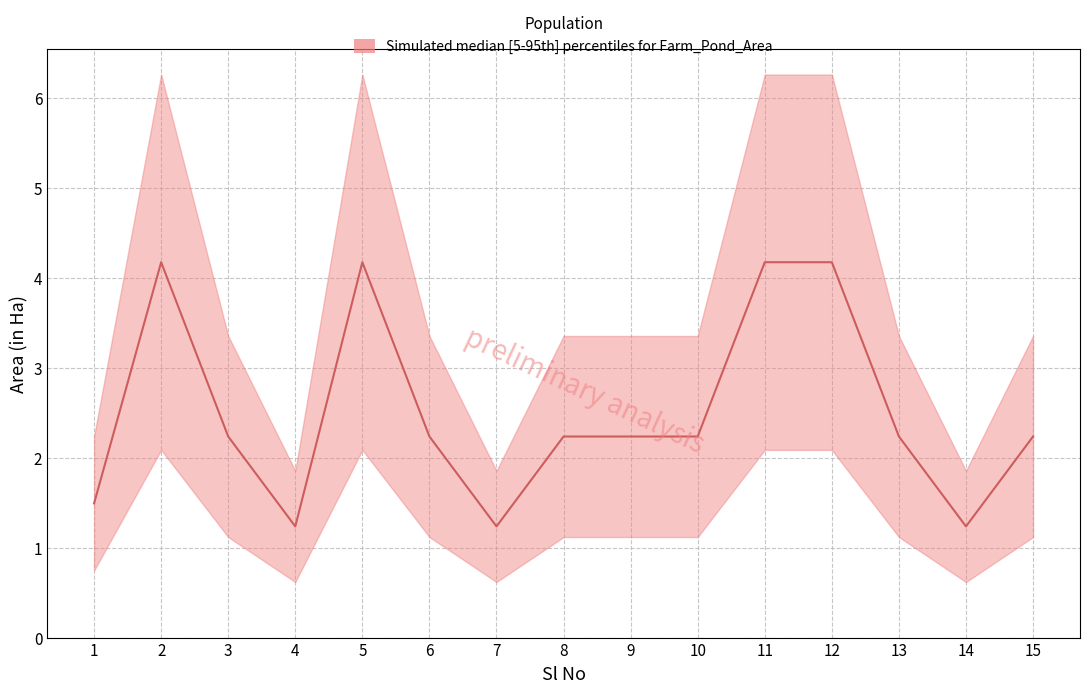

Rank the categories by value from lowest to highest.

4, 7, 14, 1, 3, 6, 8, 9, 10, 13, 15, 2, 5, 11, 12